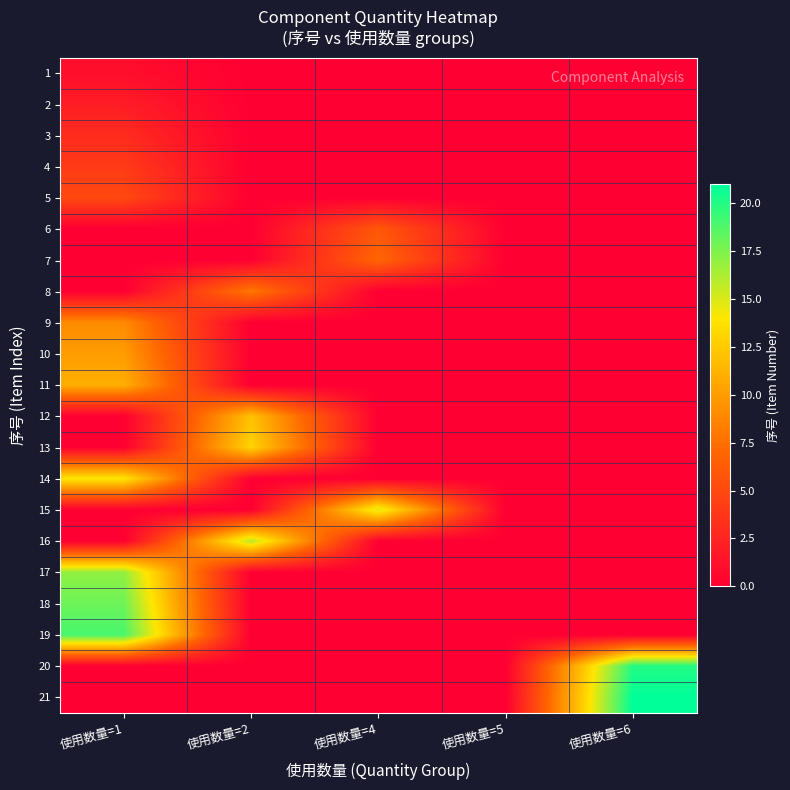

What is the total value across all series at 使用数量=4?

28